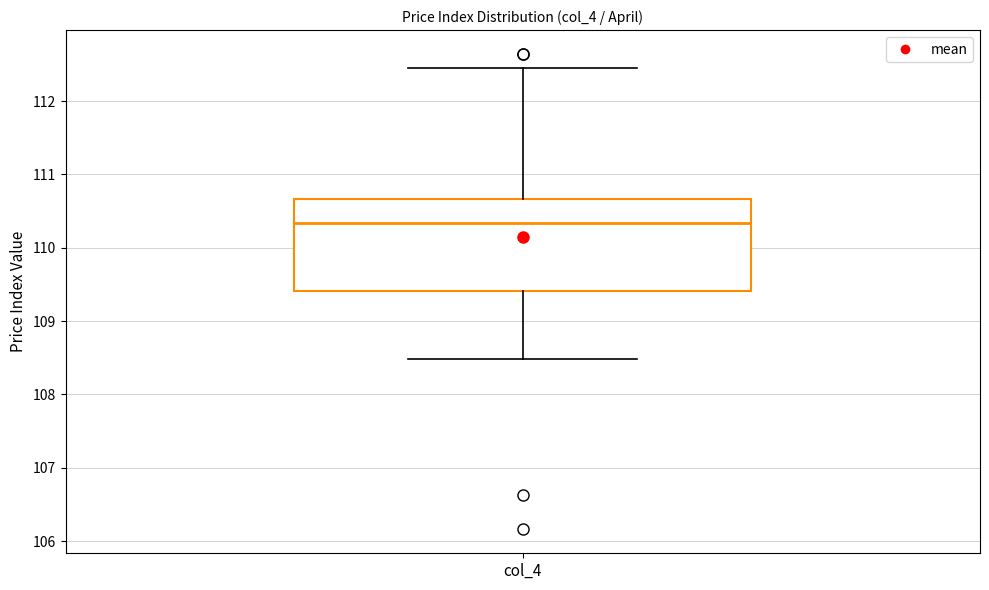

Where does the upper whisker of the box for col_4 end on the y-axis? The values are not printed on the chart, so give them approximately, as read against the axis.

112.5